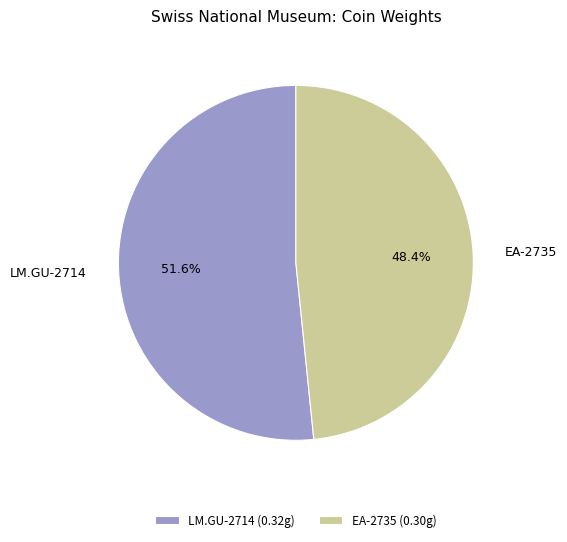

To the nearest percent, what portion does LM.GU-2714 represent?

52%